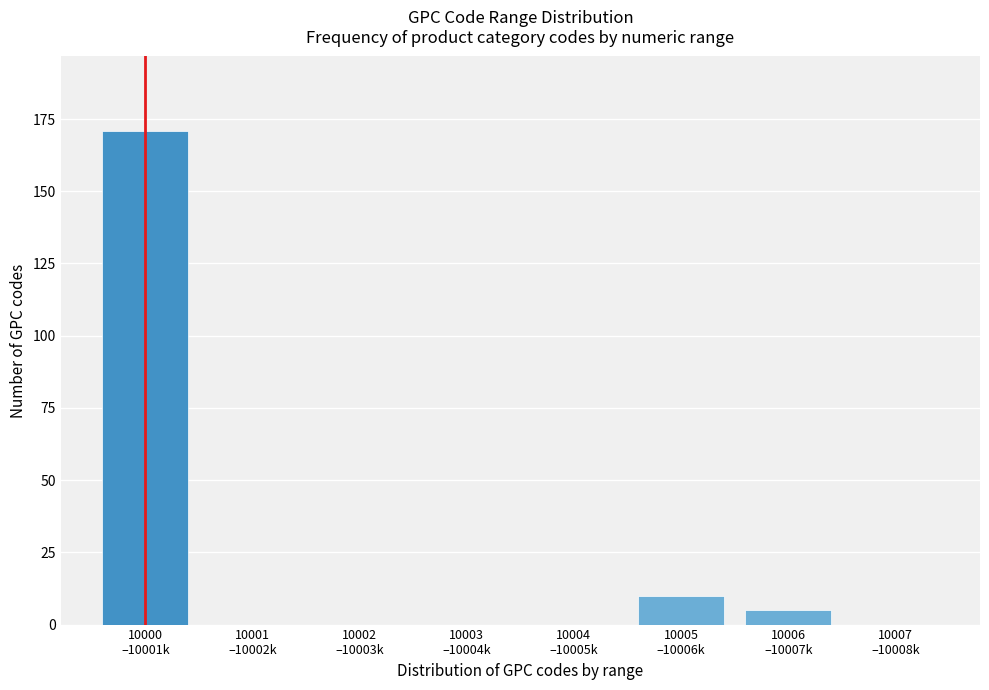

What is the sum of all values?

186